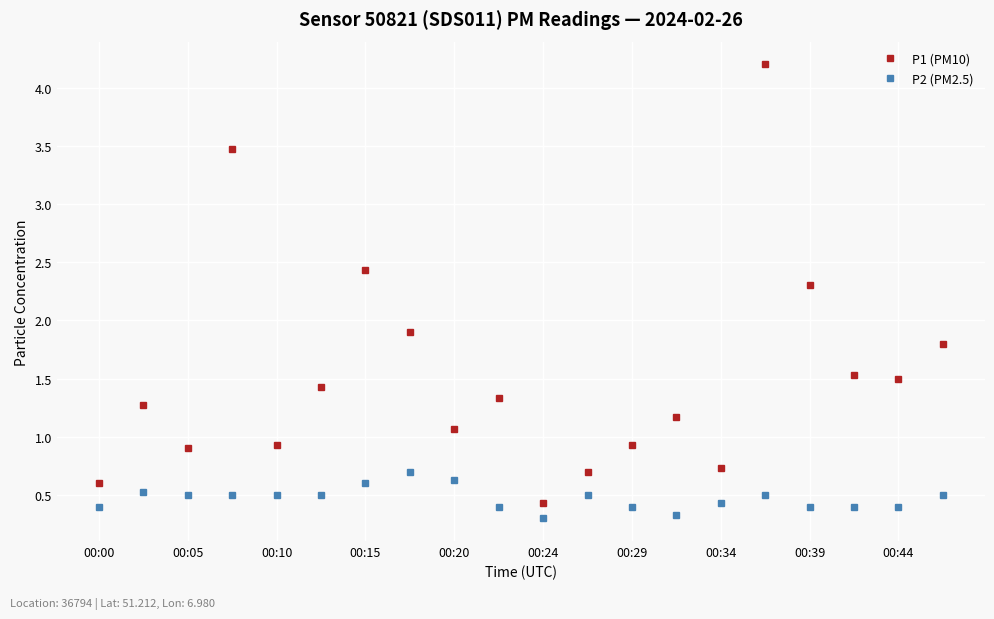

Does the chart display data point markers on the line(s)?

Yes